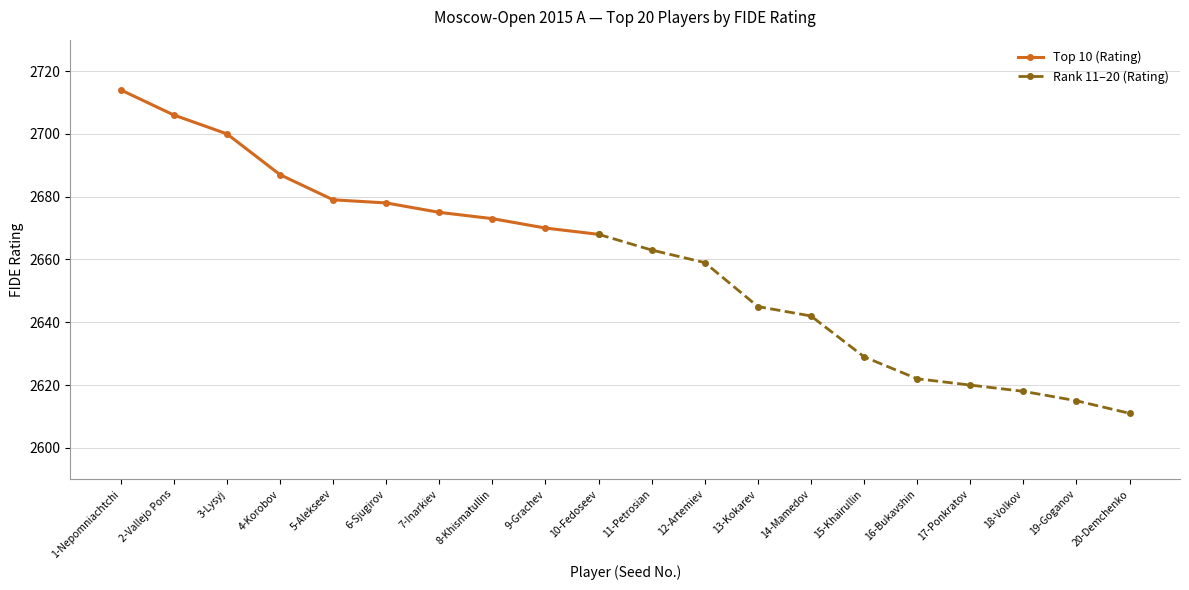

What is the change in value from 15-Khairullin to 18-Volkov?

-11